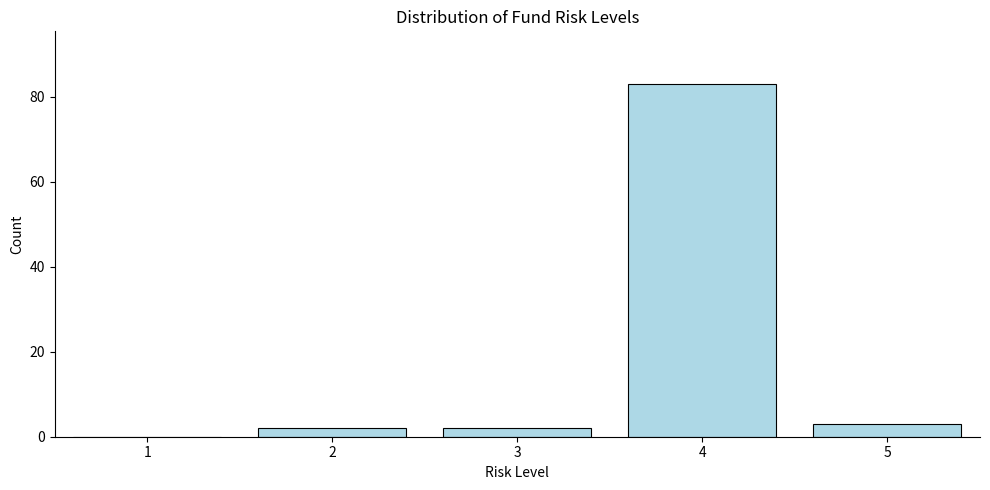

Reading right to left, transcribe all the data shown in this chart.

5=3	4=83	3=2	2=2	1=0